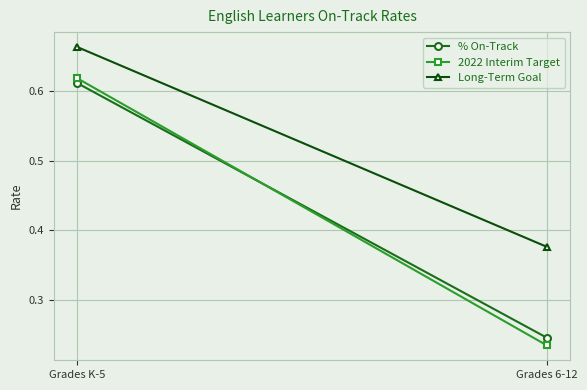

What is the value of the % On-Track point at the 2nd from the left?

0.2